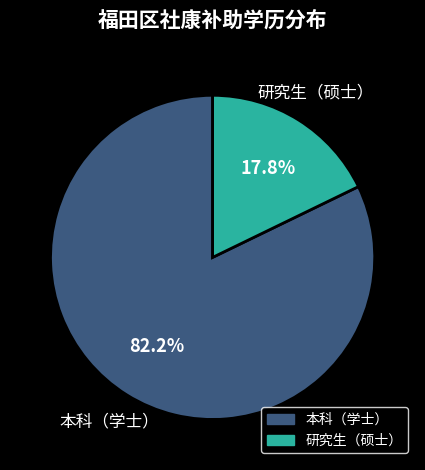

What is the ratio of the value at 研究生（硕士） to the value at 本科（学士）?

0.2